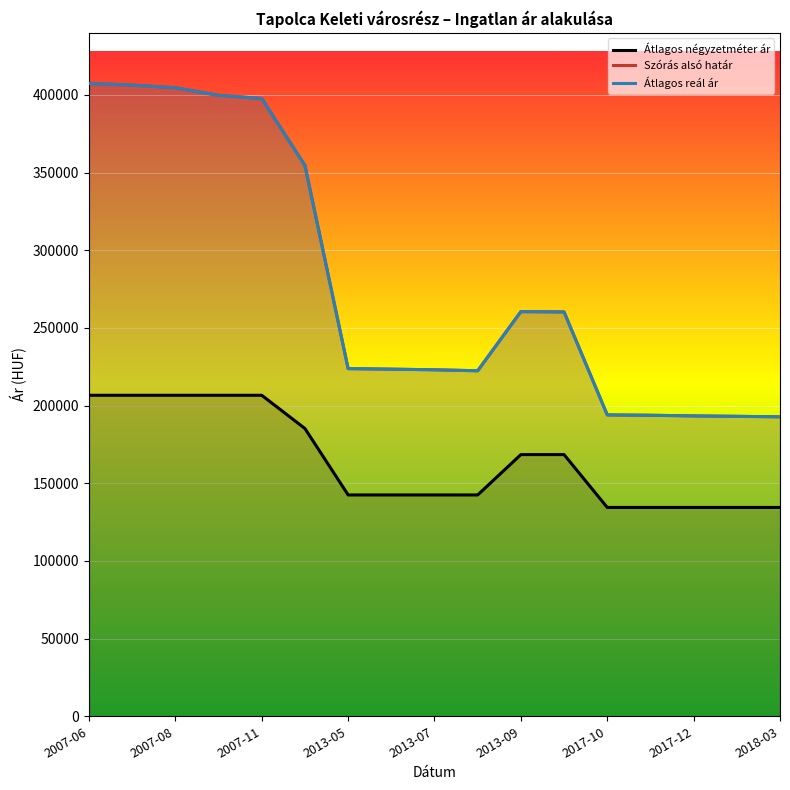

What is the total value across all series at 2017-12?

521228